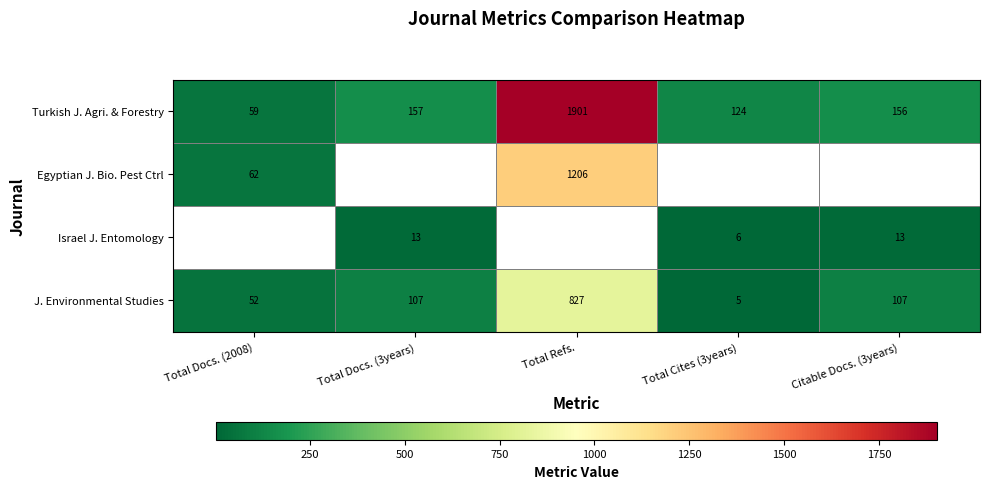

The value of Turkish J. Agri. & Forestry at Total Docs. (2008) is 93. True or false?

False